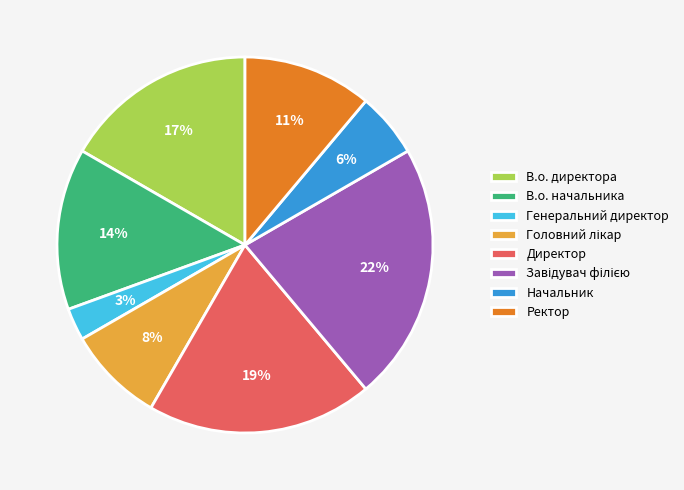

Is there any slice that represents more than half of the pie?

No